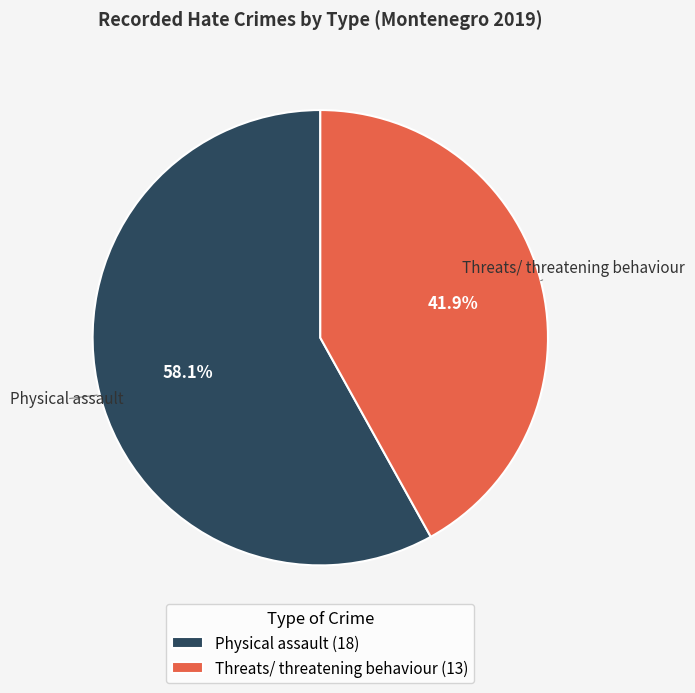

Combined, what portion of the pie is Threats/ threatening behaviour and Physical assault?

100.0%